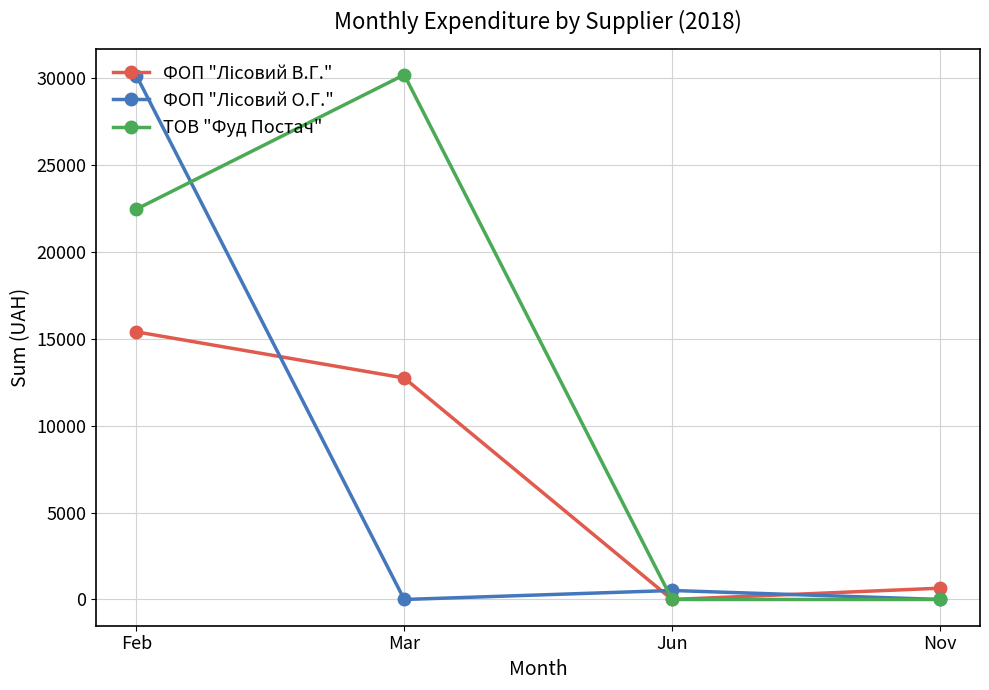

Count the number of data series in this chart.

3